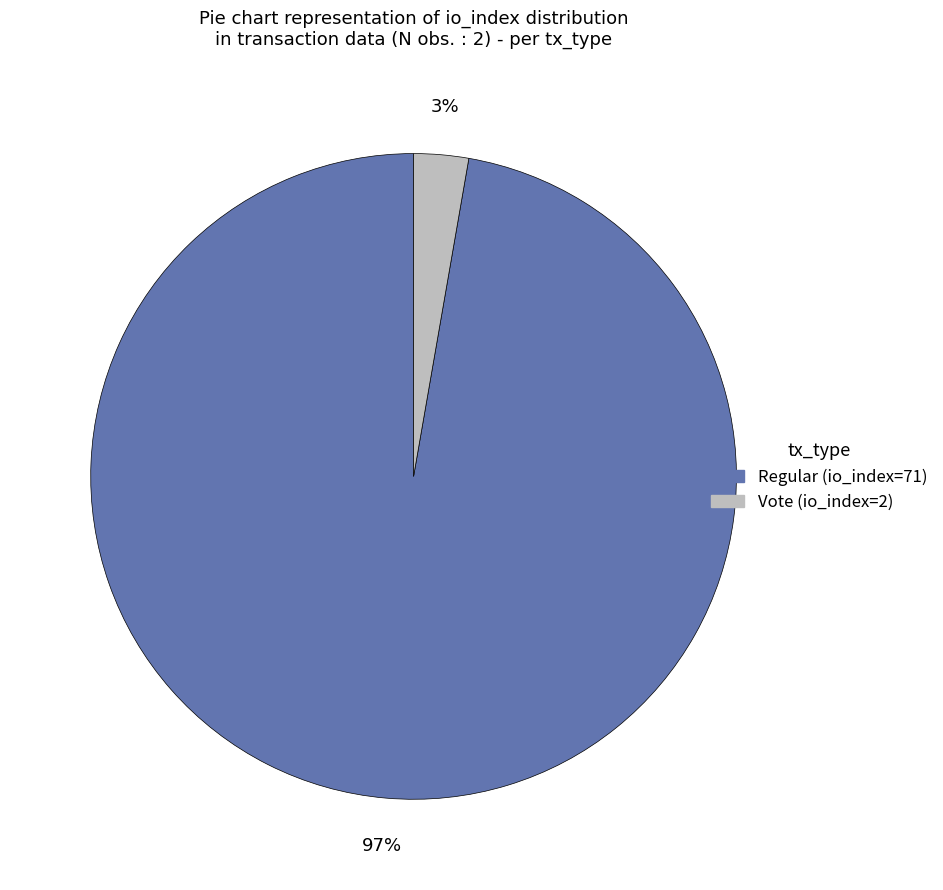

True or false: Vote (io_index=2) accounts for 3% of the total.

True